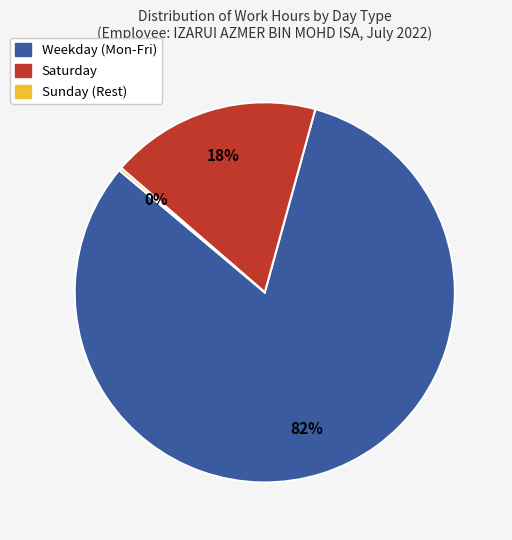

To the nearest percent, what is the difference between the largest and smallest slice percentages?

82%